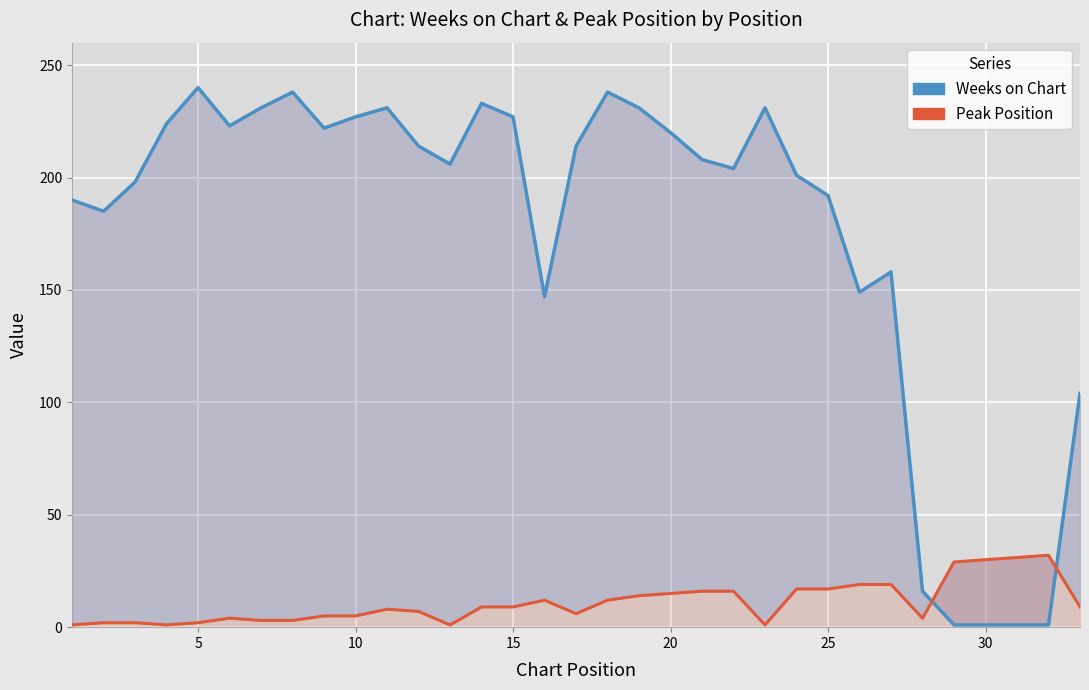

How many data points does each series have?

33